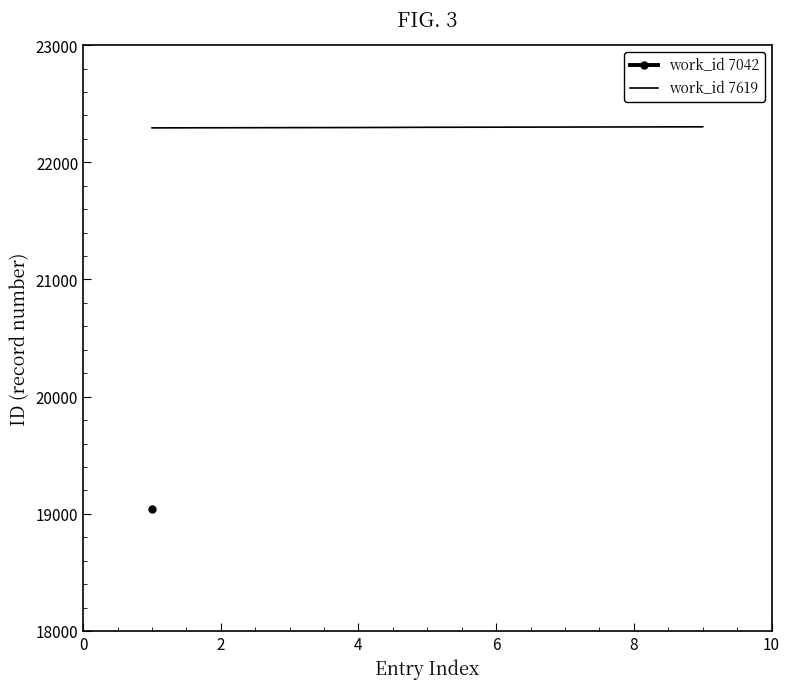

What is the maximum value for work_id 7619?

22303